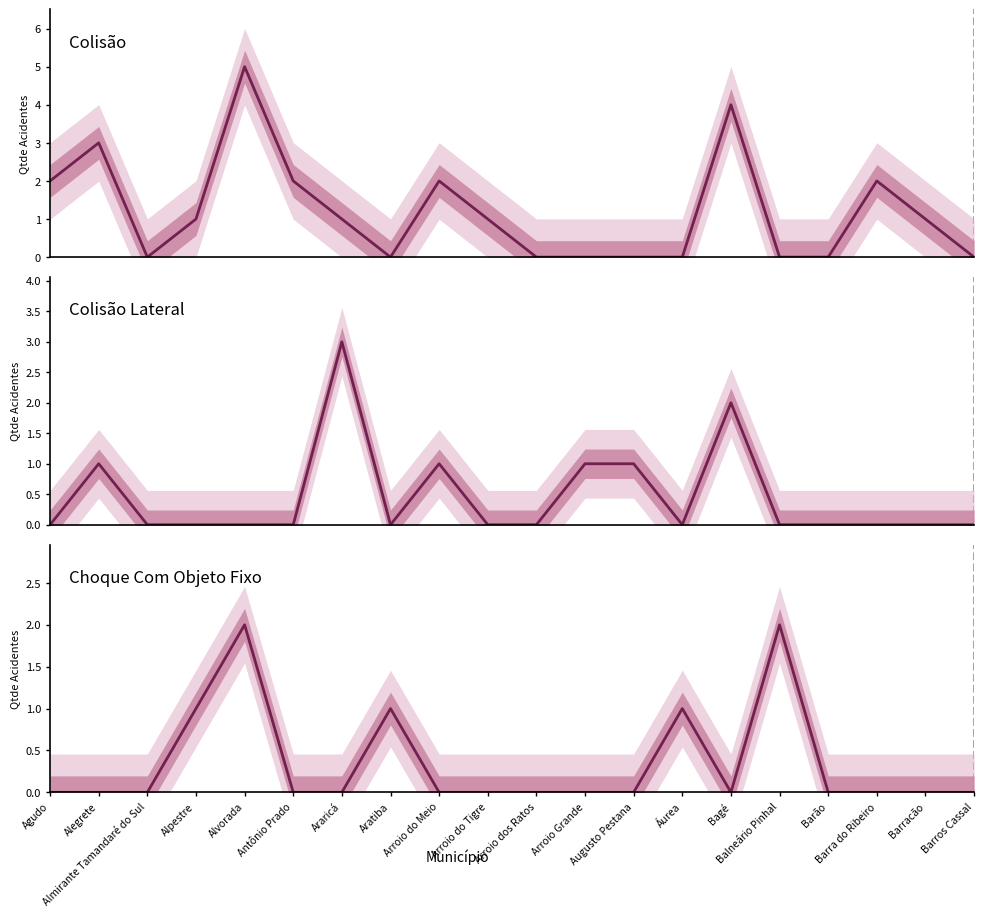

True or false: Choque Com Objeto Fixo has more than 0 points higher than both neighbors.

True